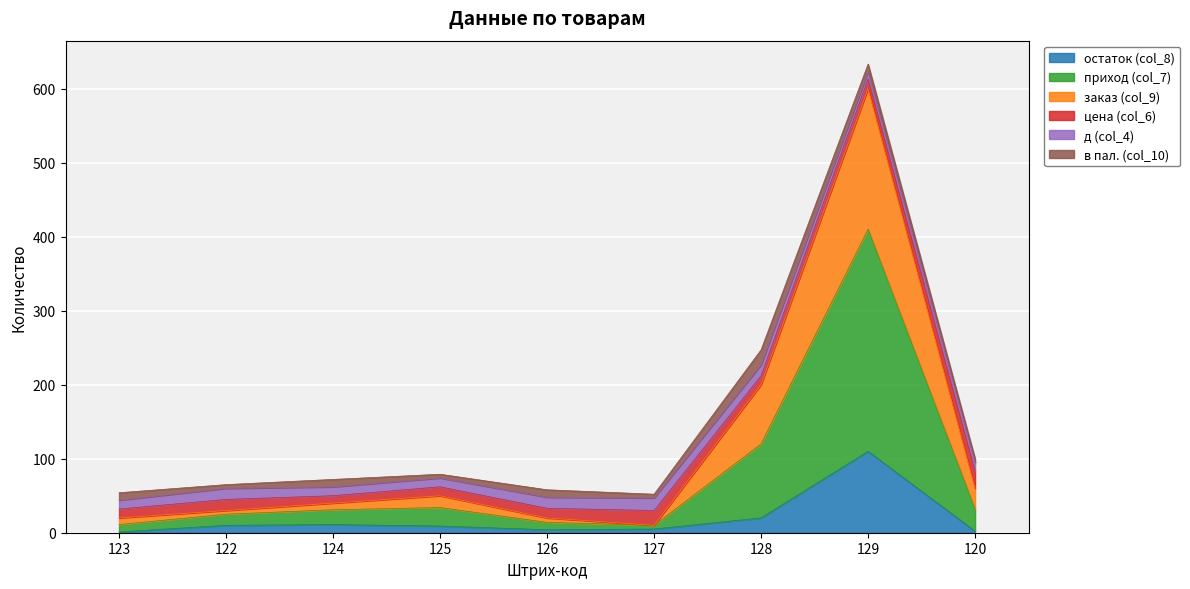

At which category is the sum across all series the highest?

129